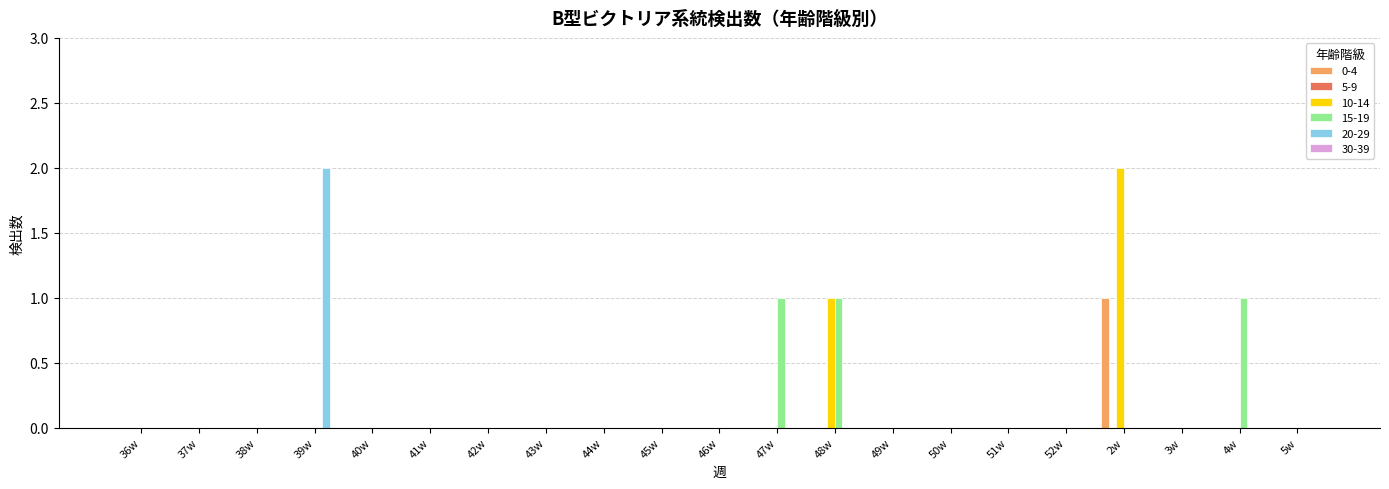

Reading left to right, extract all data points from this chart.

0-4: 0	0	0	0	0	0	0	0	0	0	0	0	0	0	0	0	0	1	0	0	0
10-14: 0	0	0	0	0	0	0	0	0	0	0	0	1	0	0	0	0	2	0	0	0
15-19: 0	0	0	0	0	0	0	0	0	0	0	1	1	0	0	0	0	0	0	1	0
20-29: 0	0	0	2	0	0	0	0	0	0	0	0	0	0	0	0	0	0	0	0	0